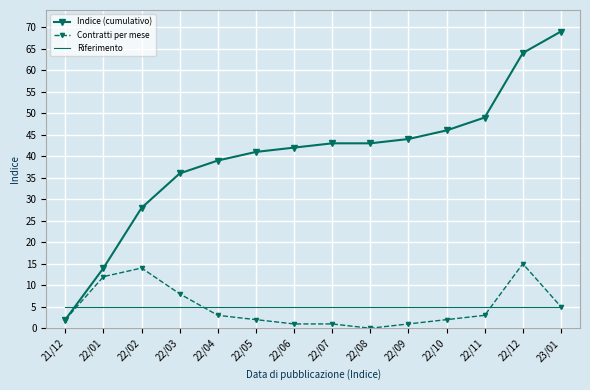

Count the number of data series in this chart.

3